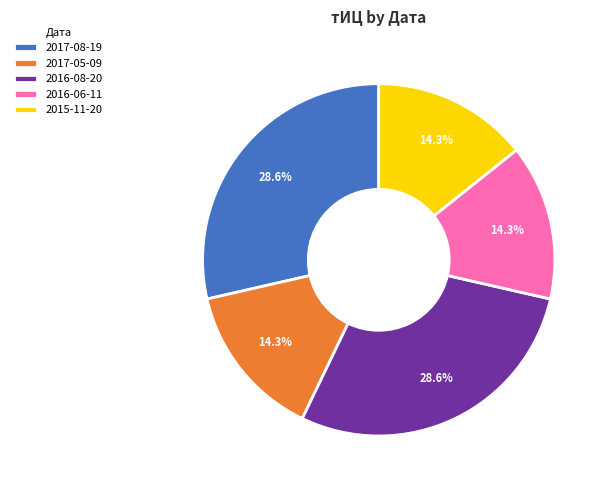

Count the number of slices in the pie.

5